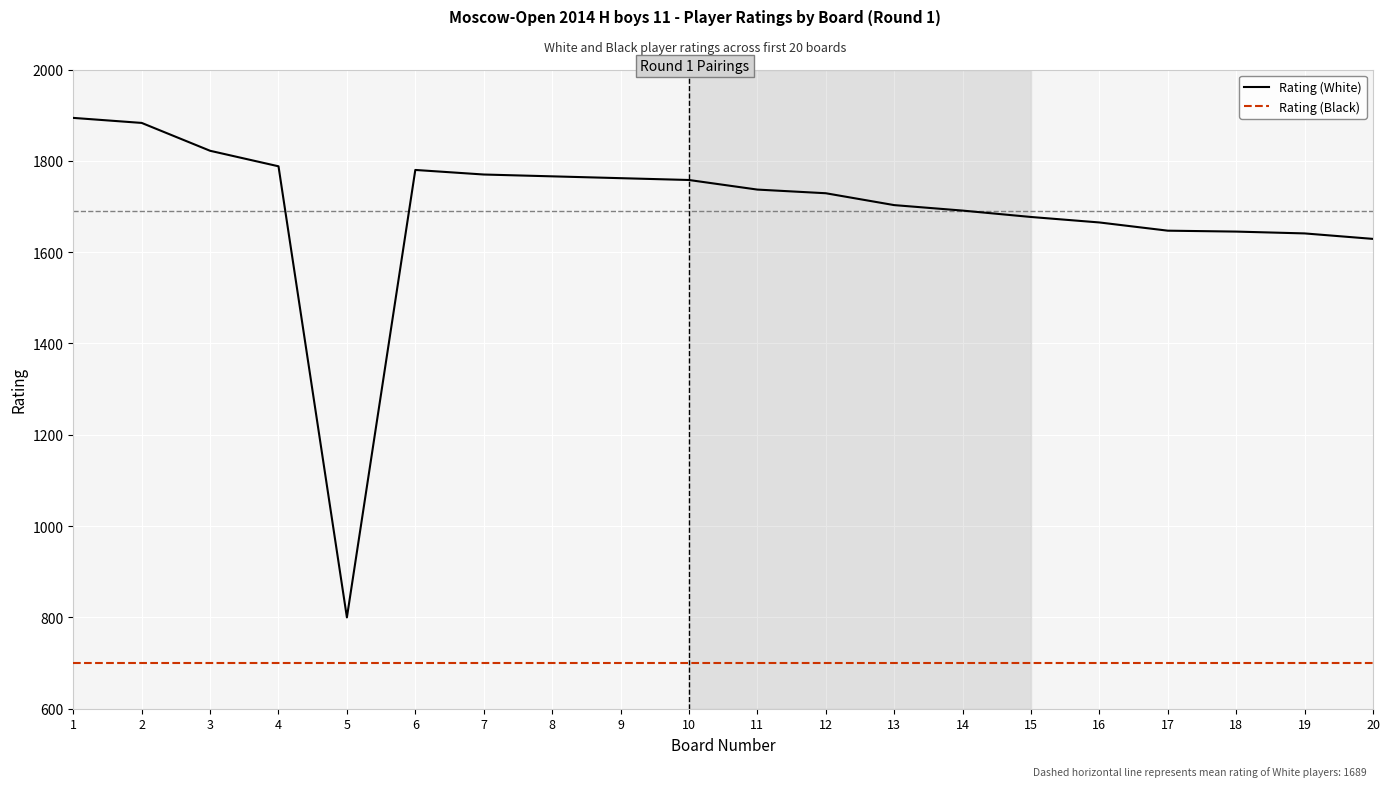

Is the value of Rating (White) at 7 greater than the value of Rating (Black) at 7?

Yes